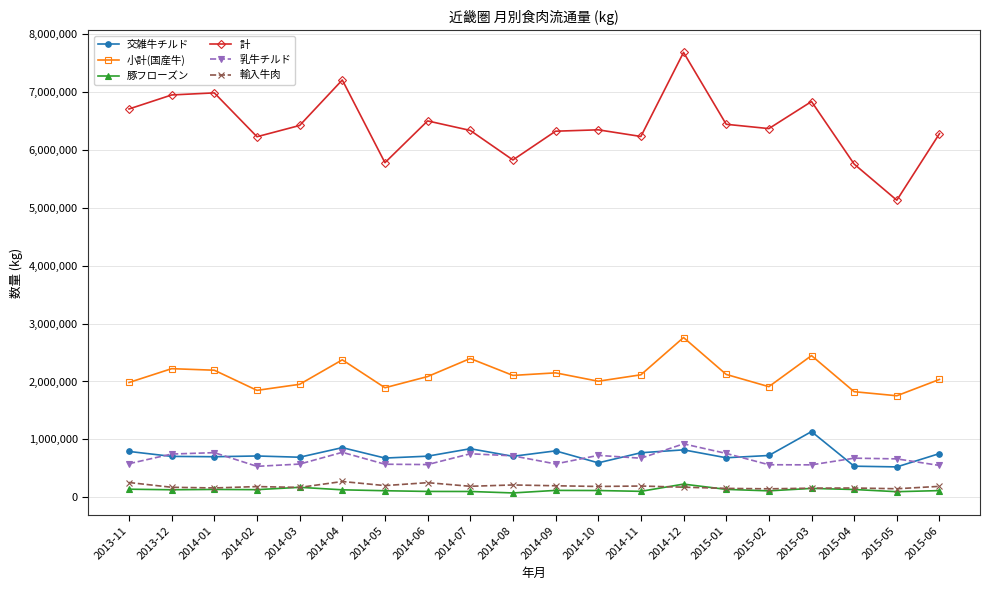

What is the lowest value of the 小計(国産牛) series?

1753487.6